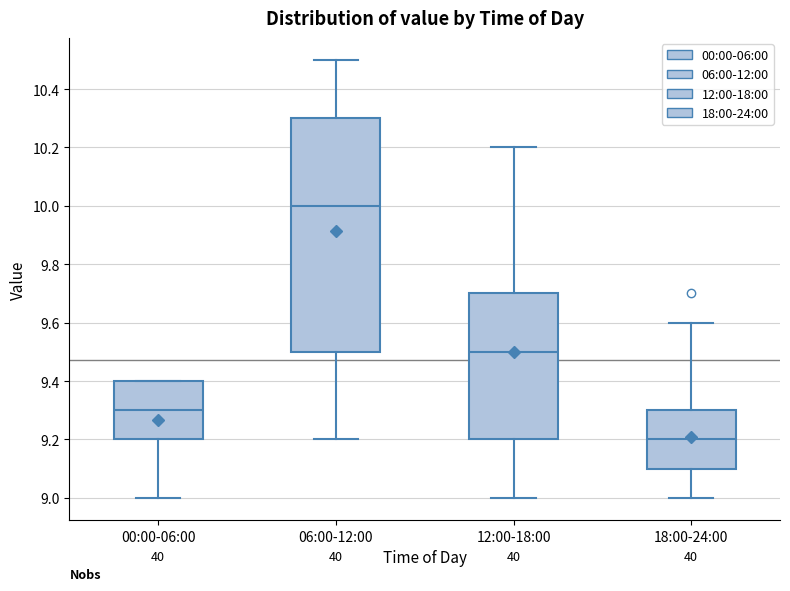

Which box has the lowest median line?

18:00-24:00